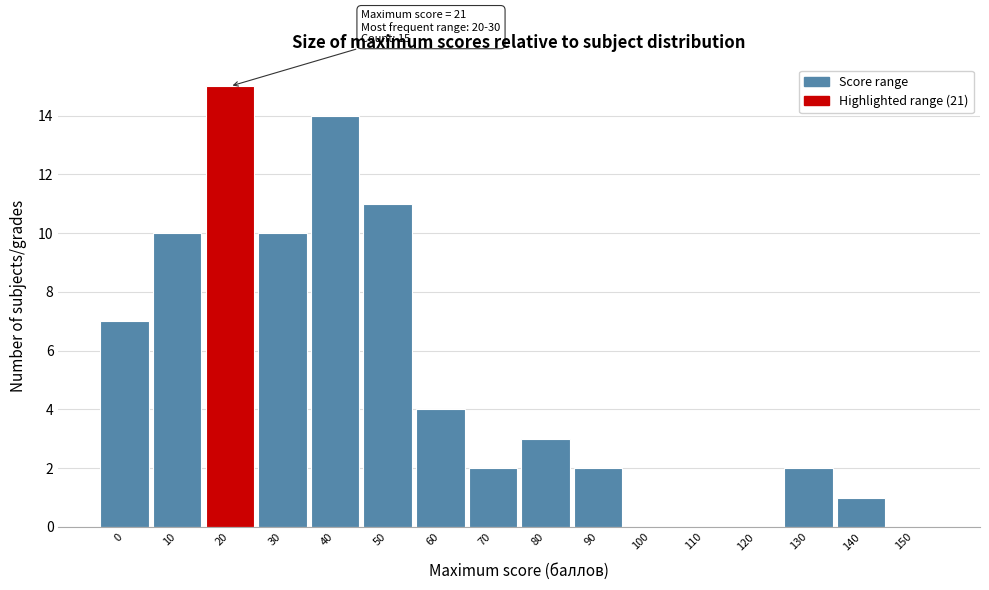

Reading right to left, list all the values displayed in this chart.

150=0	140=1	130=2	120=0	110=0	100=0	90=2	80=3	70=2	60=4	50=11	40=14	30=10	20=15	10=10	0=7